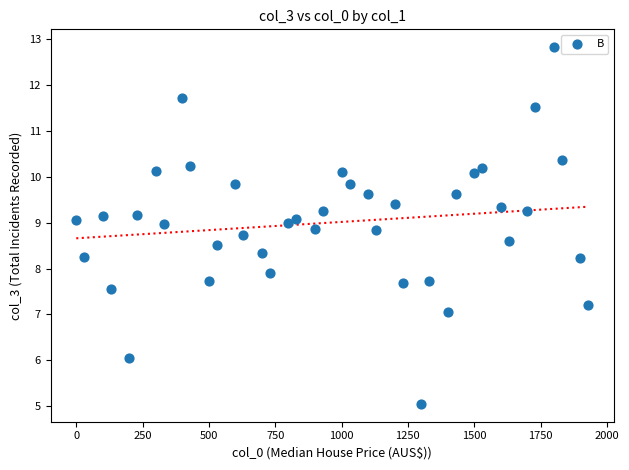

What Y value in the scatter plot is closest to 8?

7.9